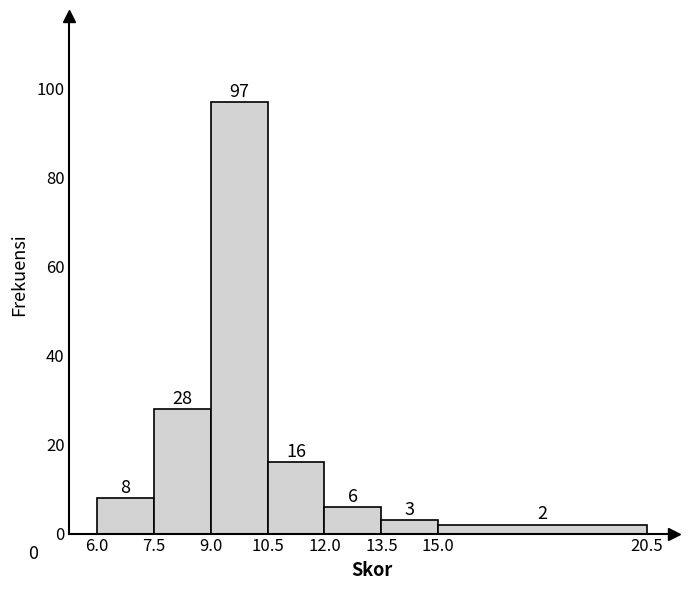

Which range on the x-axis has the tallest bar?

9.0 to 10.5